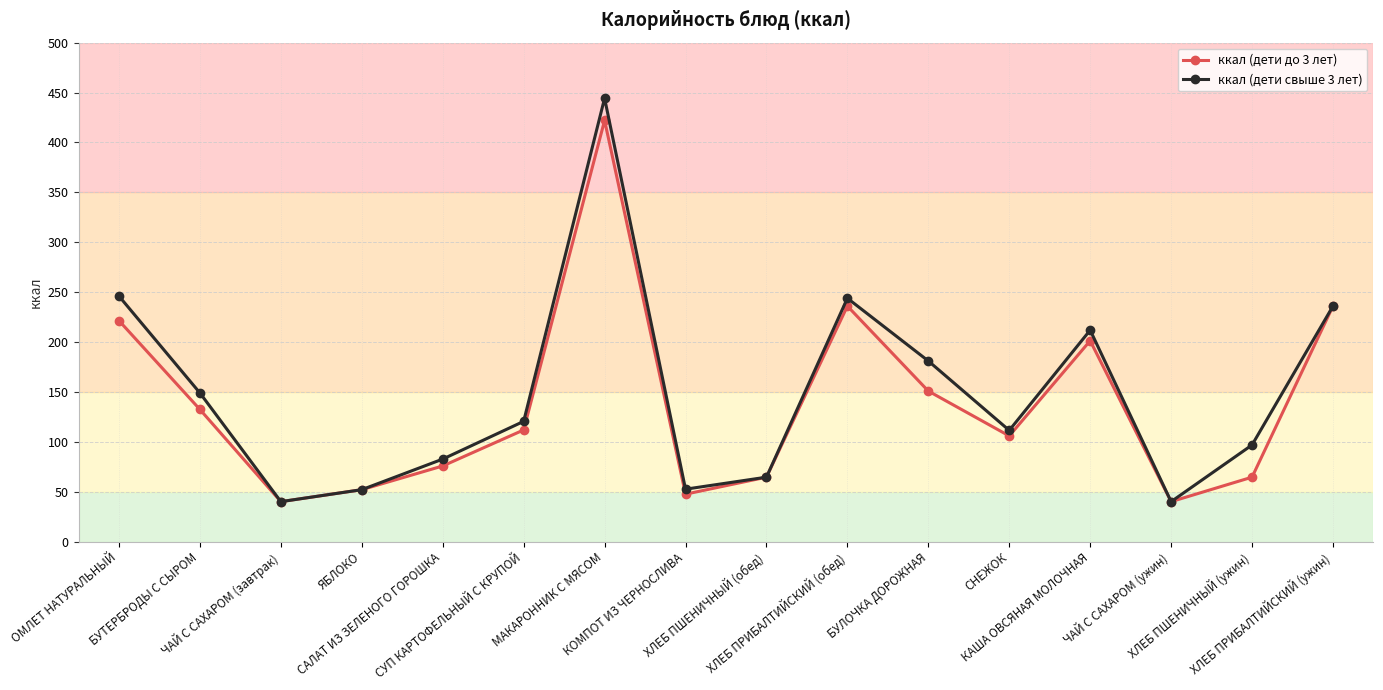

What is the minimum value shown in the chart?

40.0